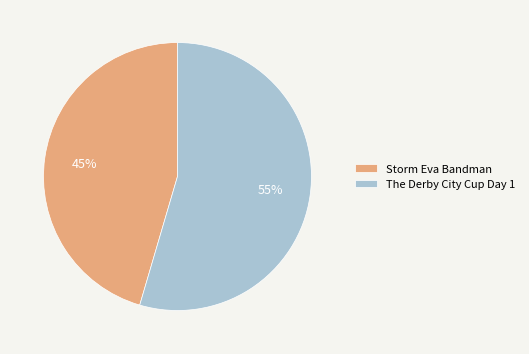

Does The Derby City Cup Day 1 account for over 50% of the chart?

Yes